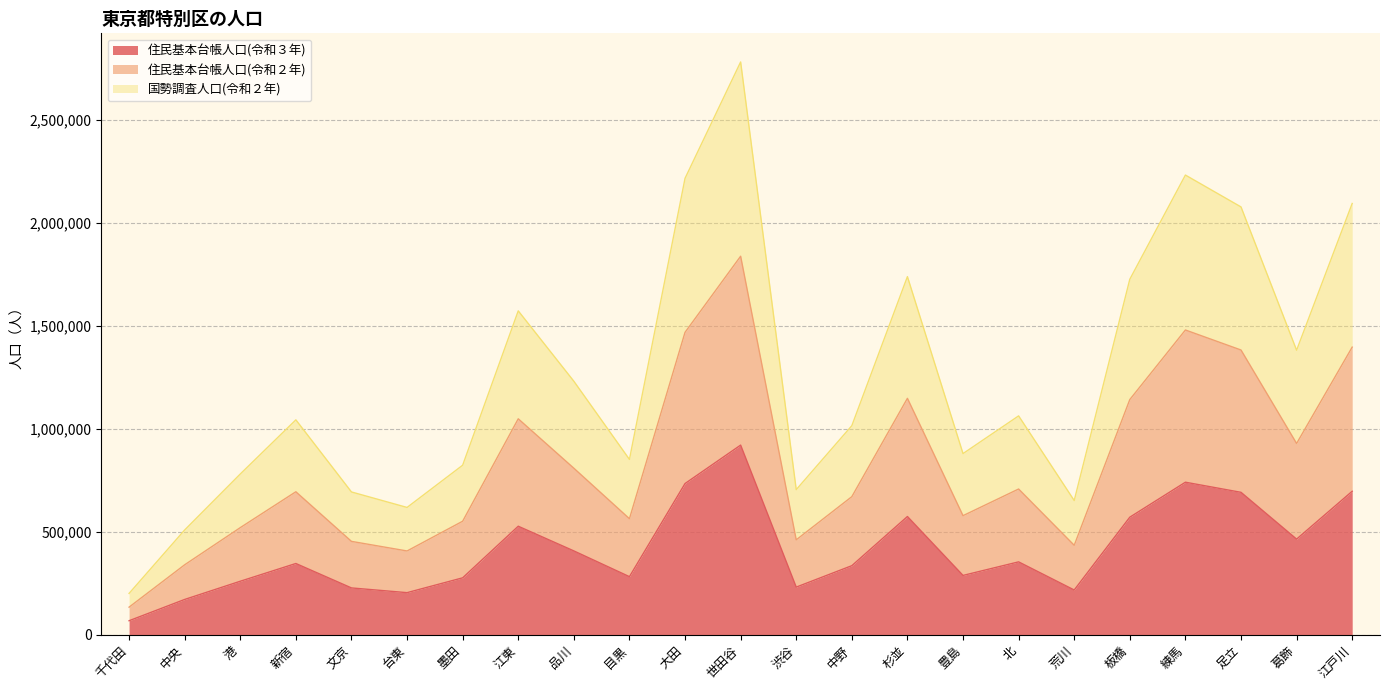

List the series in order of their overall mean, lowest first.

住民基本台帳人口(令和３年), 住民基本台帳人口(令和２年), 国勢調査人口(令和２年)